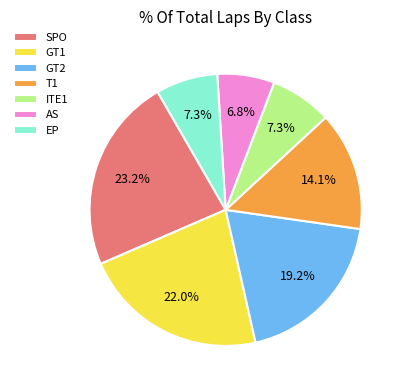

How many segments does this pie chart have?

7